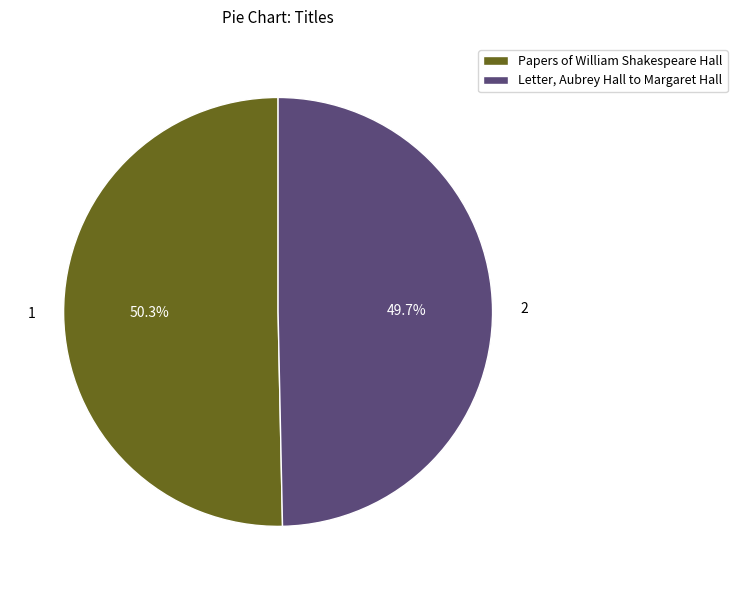

Which category accounts for the majority?

Papers of William Shakespeare Hall